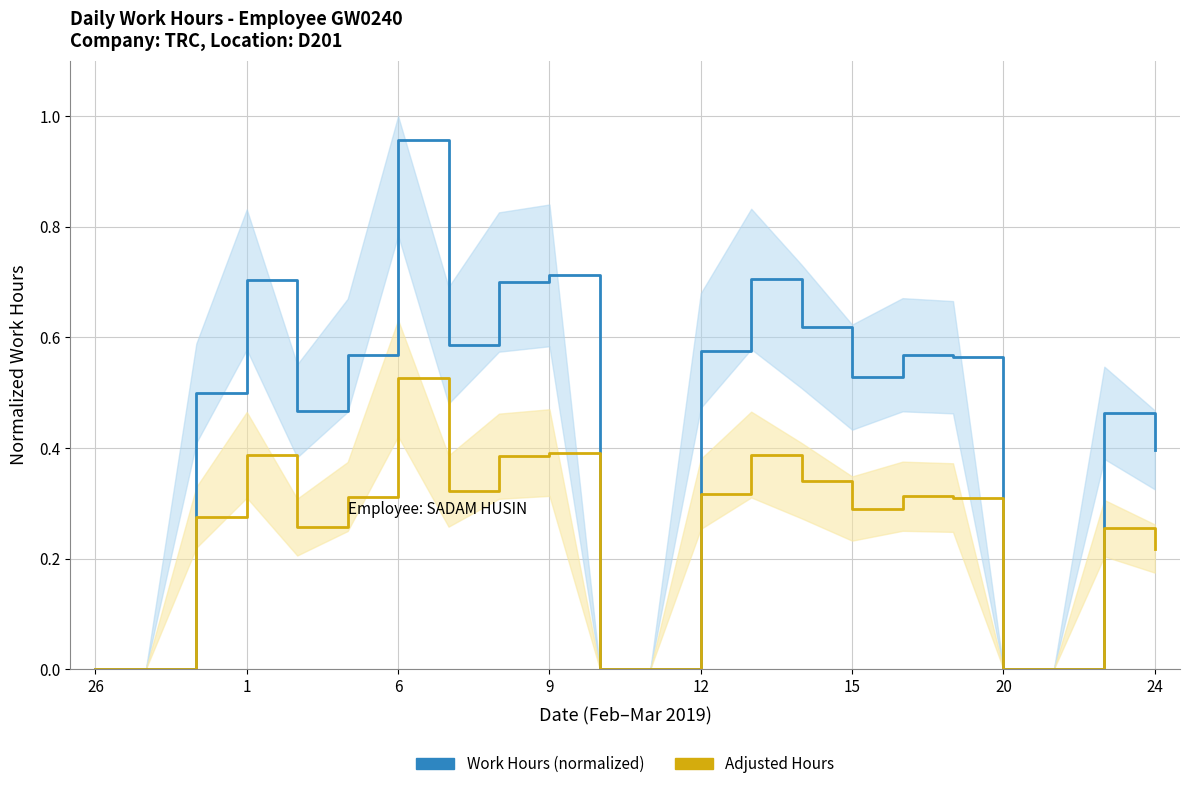

Reading left to right, extract all data points from this chart.

Work Hours (normalized): 0.0	0.0	0.5	0.7	0.5	0.6	1.0	0.6	0.7	0.7	0.0	0.0	0.6	0.7	0.6	0.5	0.6	0.6	0.0	0.0	0.5	0.4
Adjusted Hours: 0.0	0.0	0.3	0.4	0.3	0.3	0.5	0.3	0.4	0.4	0.0	0.0	0.3	0.4	0.3	0.3	0.3	0.3	0.0	0.0	0.3	0.2